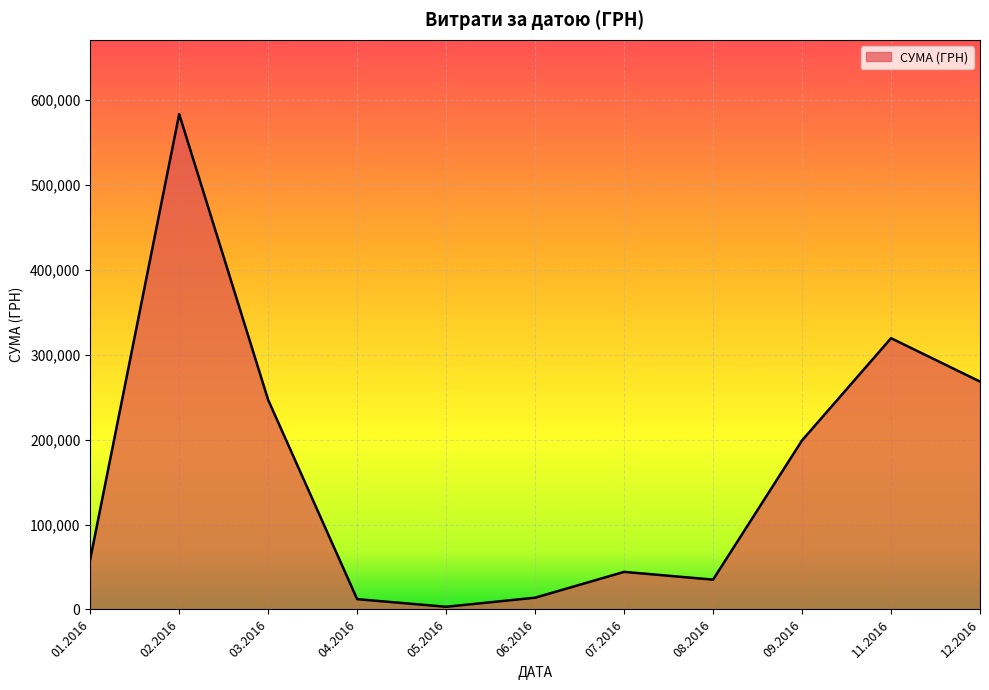

Approximately how many times larger is the value at 12.2016 compared to 06.2016?

19.4